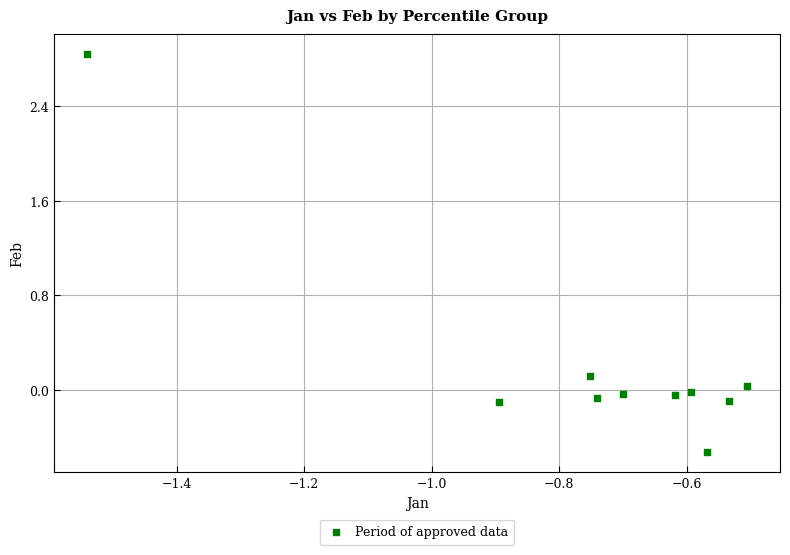

What is the range of X values (max minus min)?

1.0